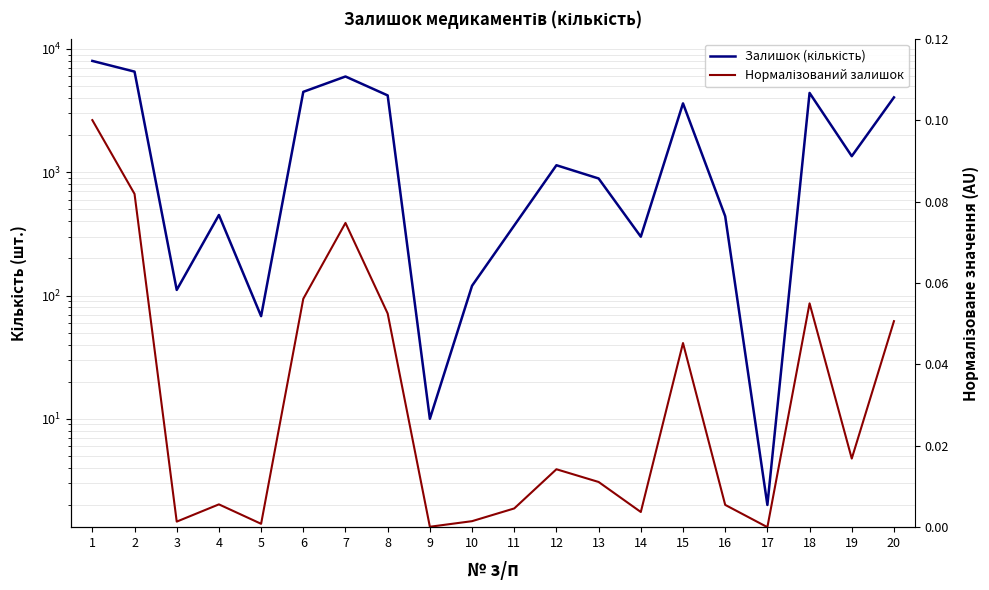

Reading left to right, transcribe all the data shown in this chart.

Залишок (кількість): 8000.0	6550.0	111.0	450.0	68.0	4490.0	5980.0	4200.0	10.0	120.0	370.0	1140.0	890.0	300.0	3620.0	440.0	2.0	4400.0	1350.0	4050.0
Нормалізований залишок: 0.1	0.1	0.0	0.0	0.0	0.1	0.1	0.1	0.0	0.0	0.0	0.0	0.0	0.0	0.0	0.0	0.0	0.1	0.0	0.1